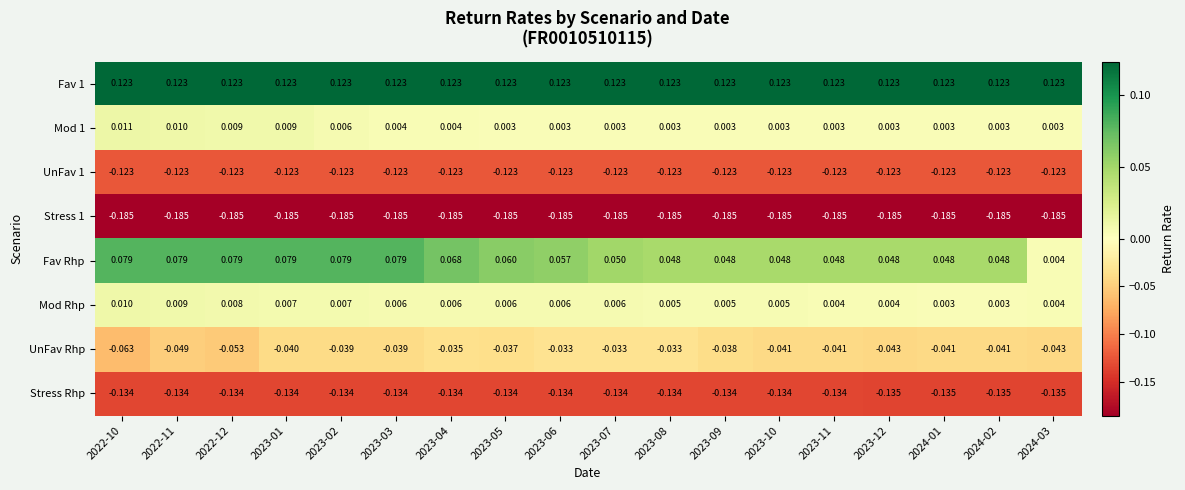

What is the spread (max minus min) of values at 2023-04?

0.3